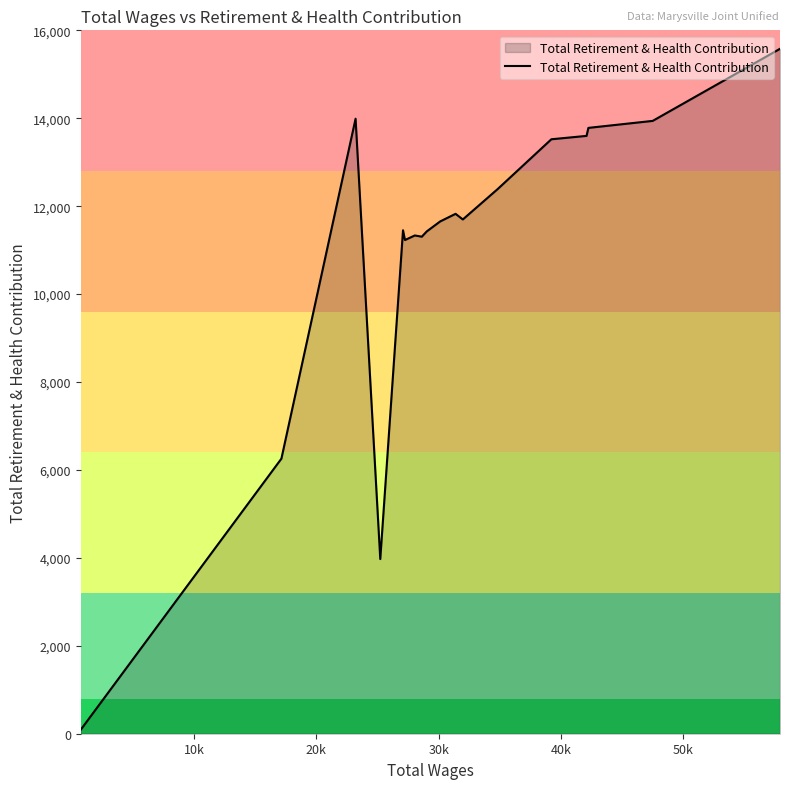

How many categories are shown in the chart?

18